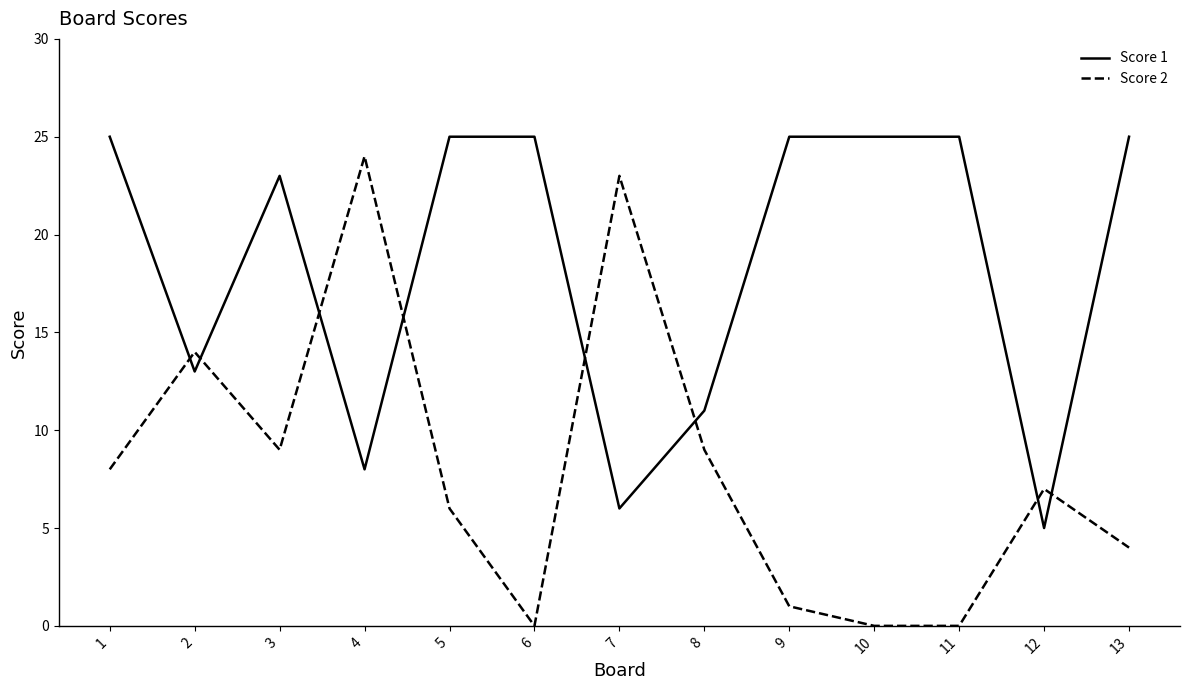

How many distinct data groups are displayed?

2